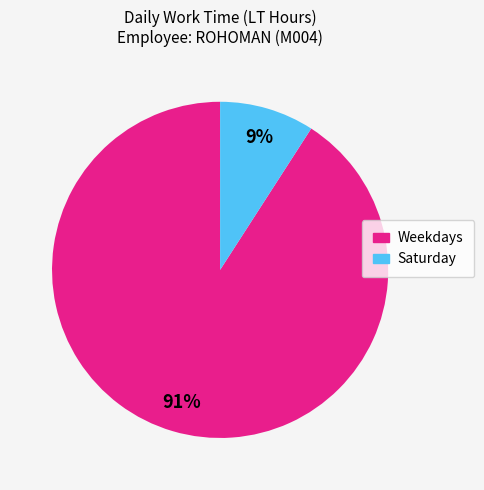

To the nearest percent, what is the difference between the largest and smallest slice percentages?

82%